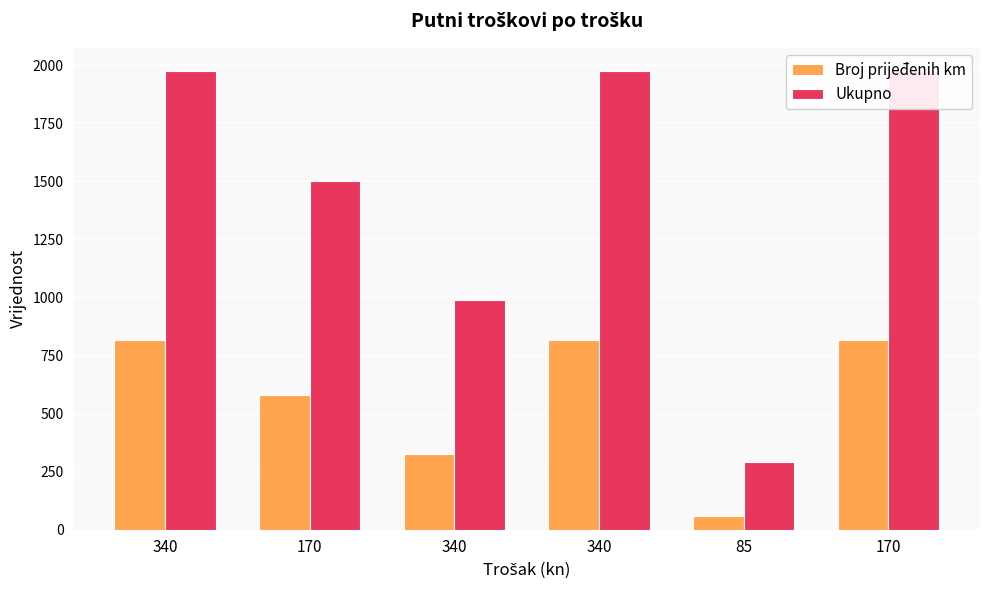

What is the lowest value of the Broj prijeđenih km series?

61